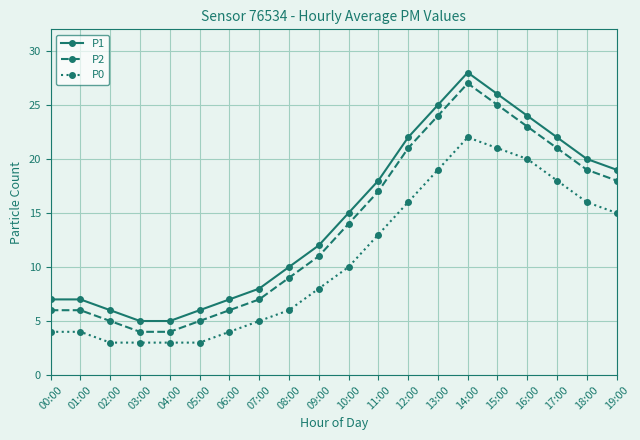

At which category is the sum across all series the highest?

14:00